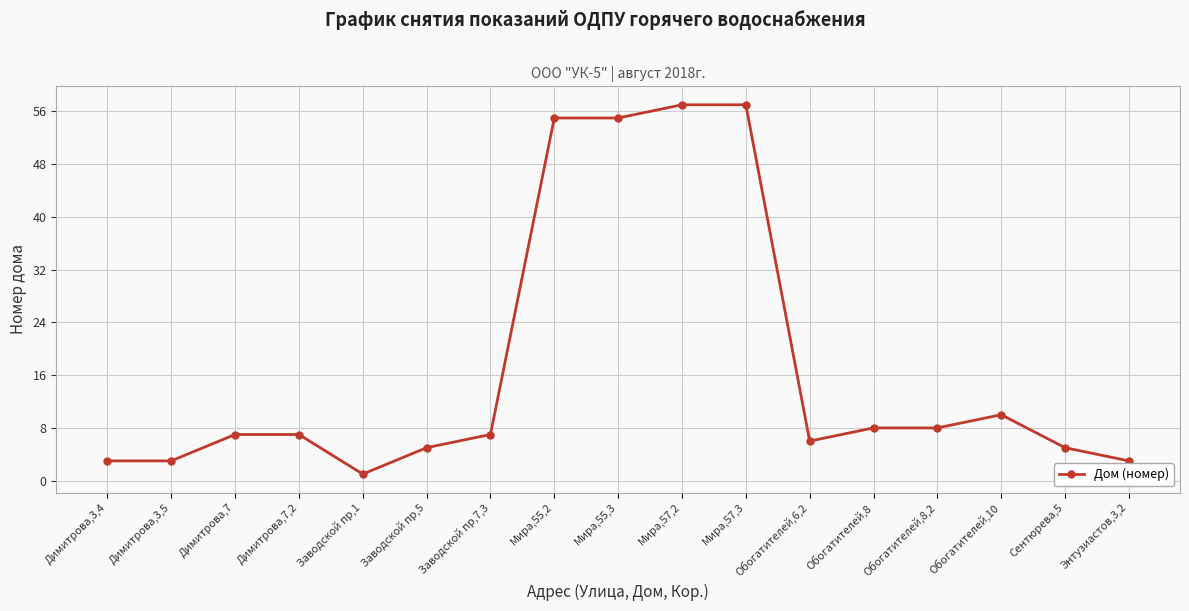

Approximately how many times larger is the value at Димитрова,3,4 compared to Мира,55,3?

0.1